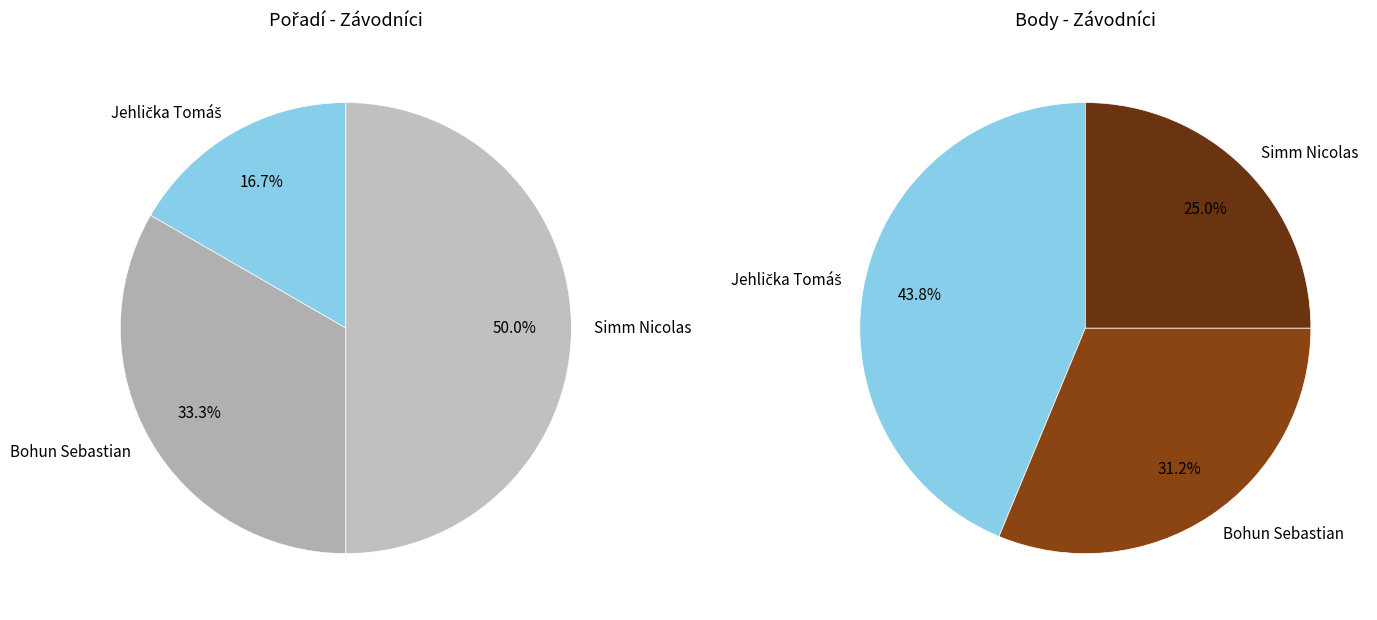

Is it true that Jehlička Tomáš is 17% of the pie?

True